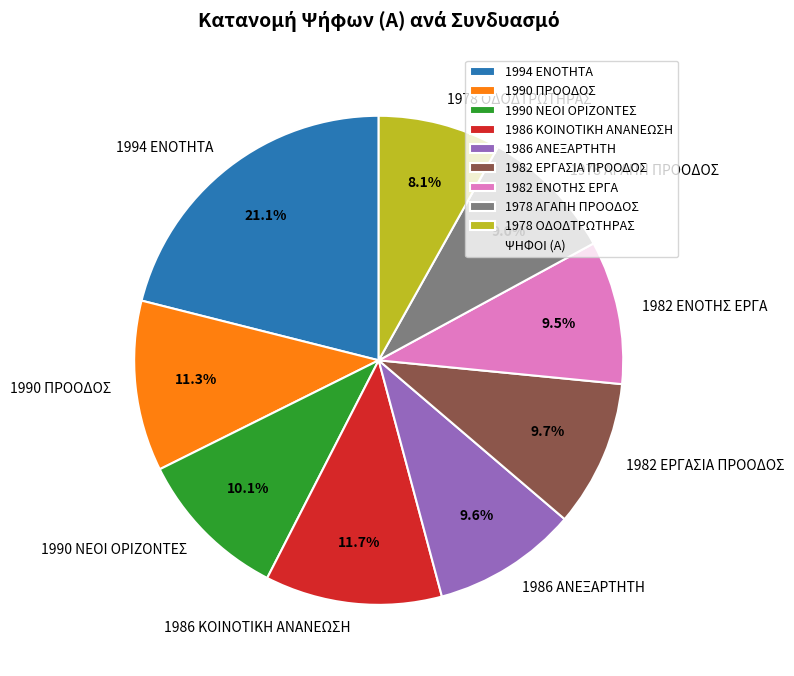

To the nearest percent, what portion does 1994 ΕΝΟΤΗΤΑ represent?

21%